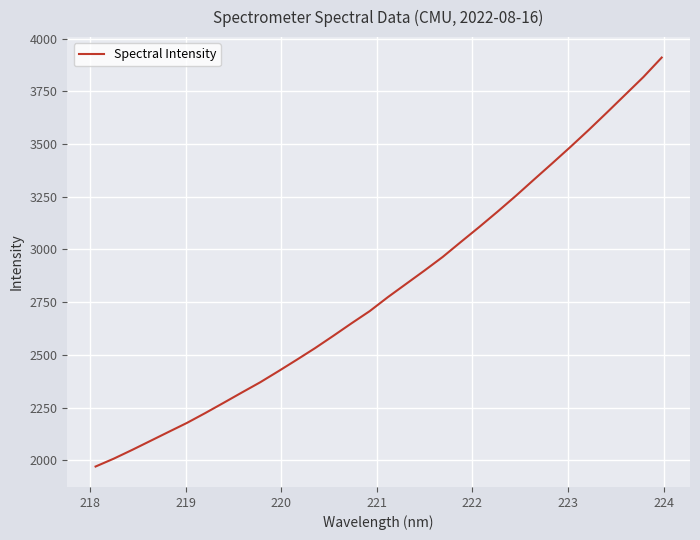

What is the smallest value displayed?

1970.6